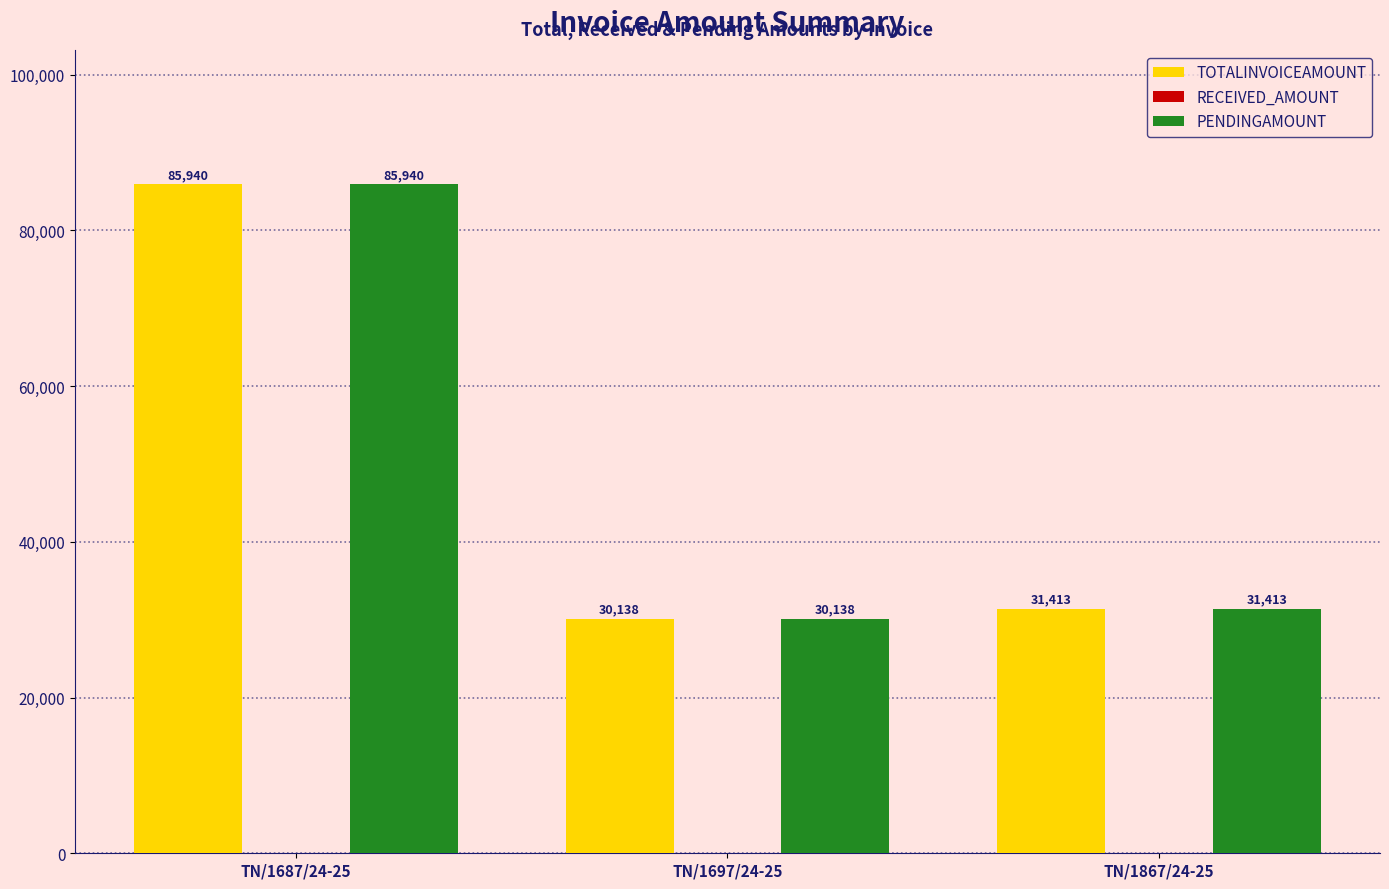

At which category is the sum across all series the highest?

TN/1687/24-25